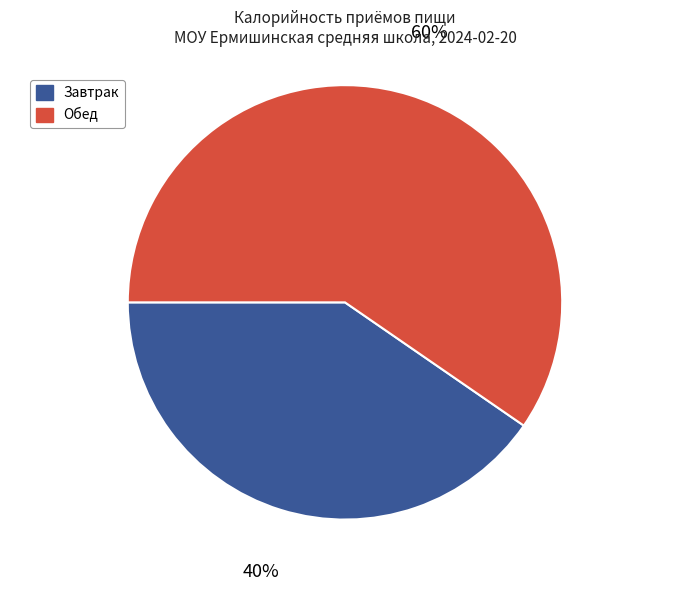

To the nearest percent, what is the average slice percentage?

50%